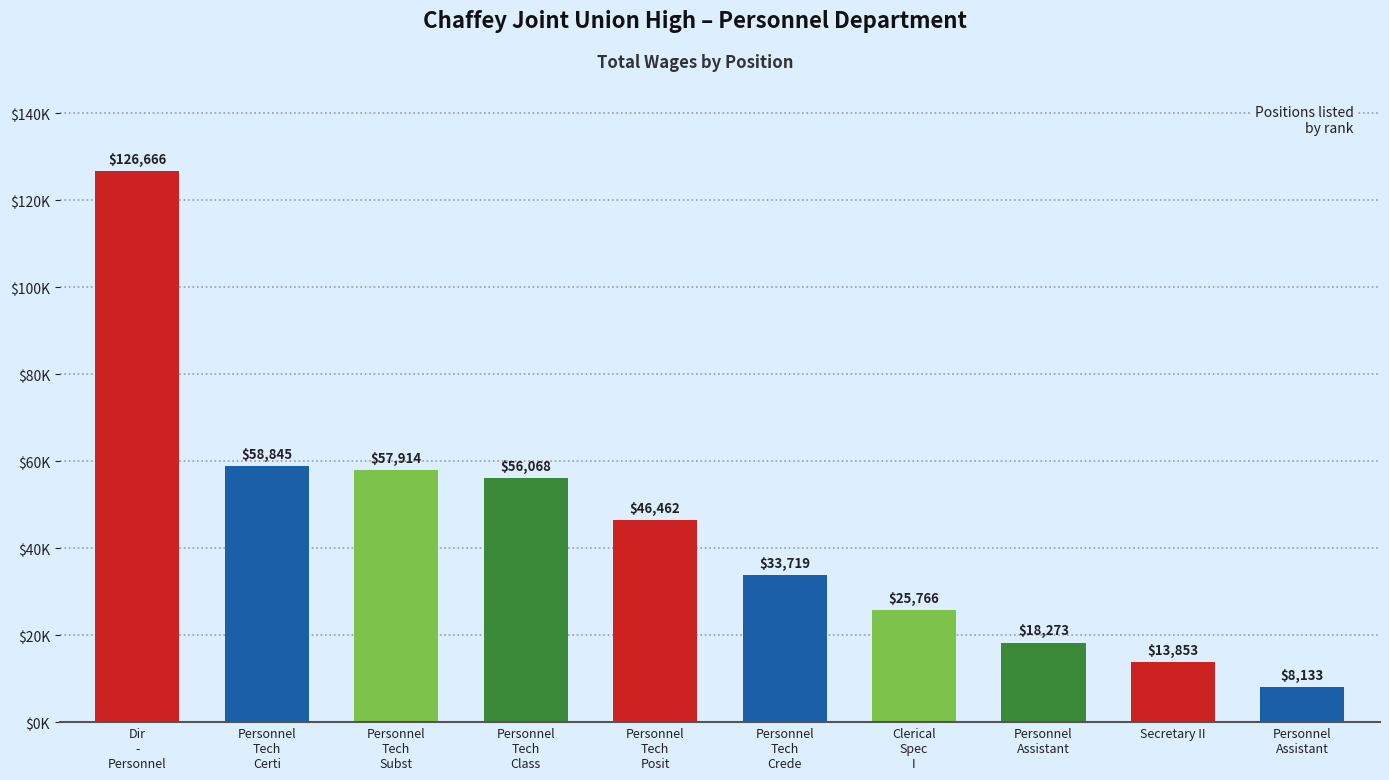

What is the sum of all values?

445699